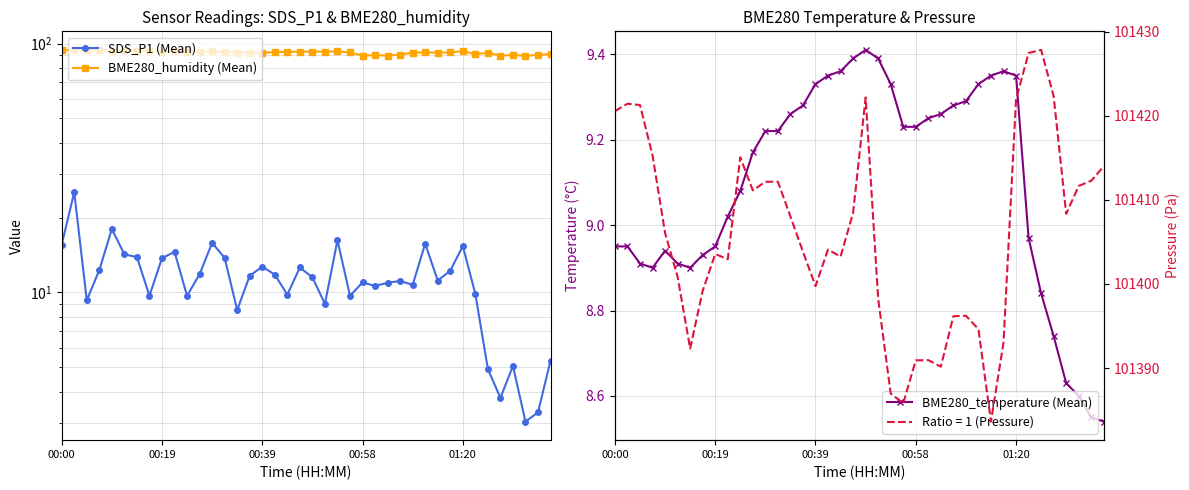

What is the difference between the maximum and minimum values in the BME280_humidity (Mean) series?

5.0